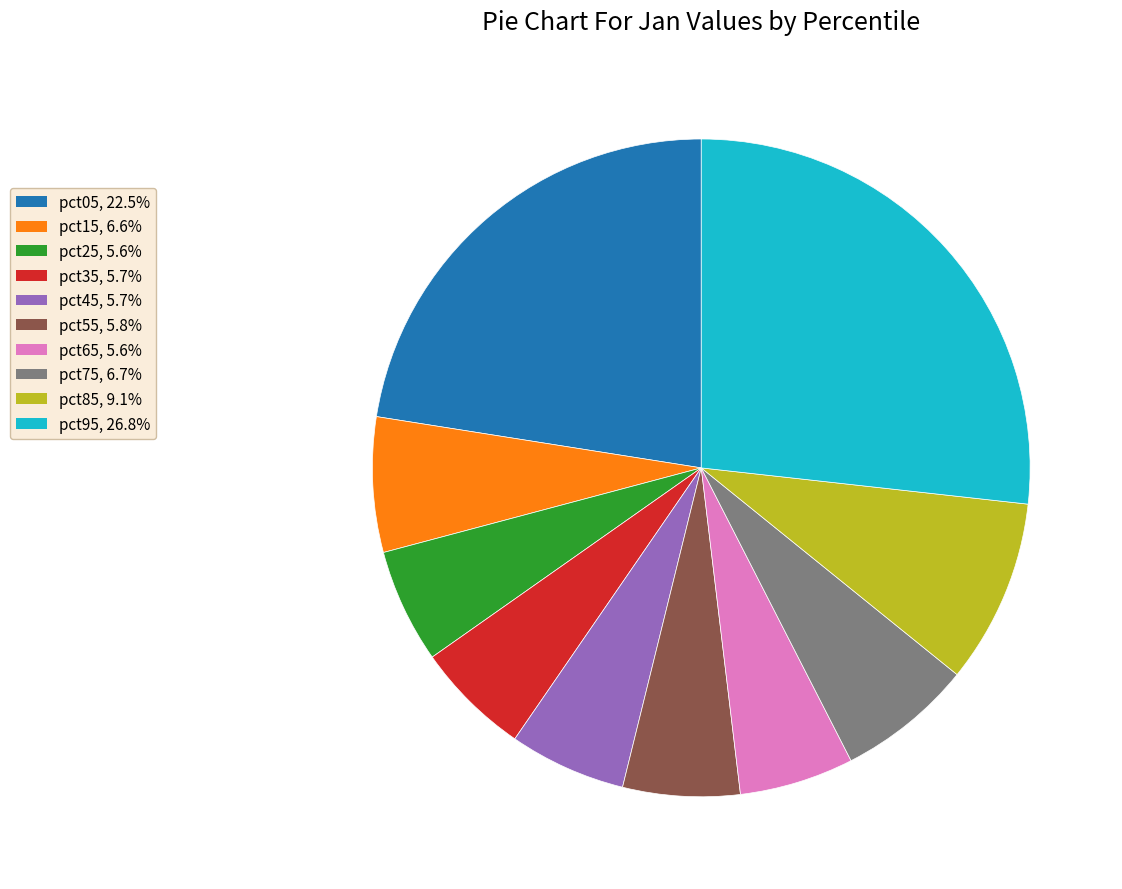

True or false: pct75 accounts for 7% of the total.

True